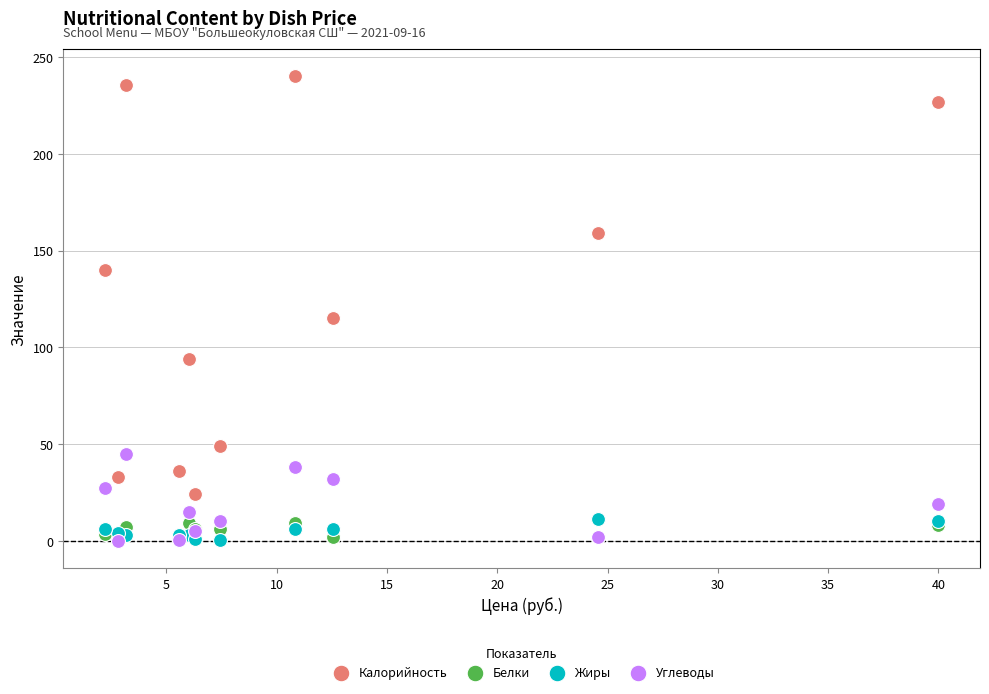

Across all series, what Y value is closest to 120?

115.0